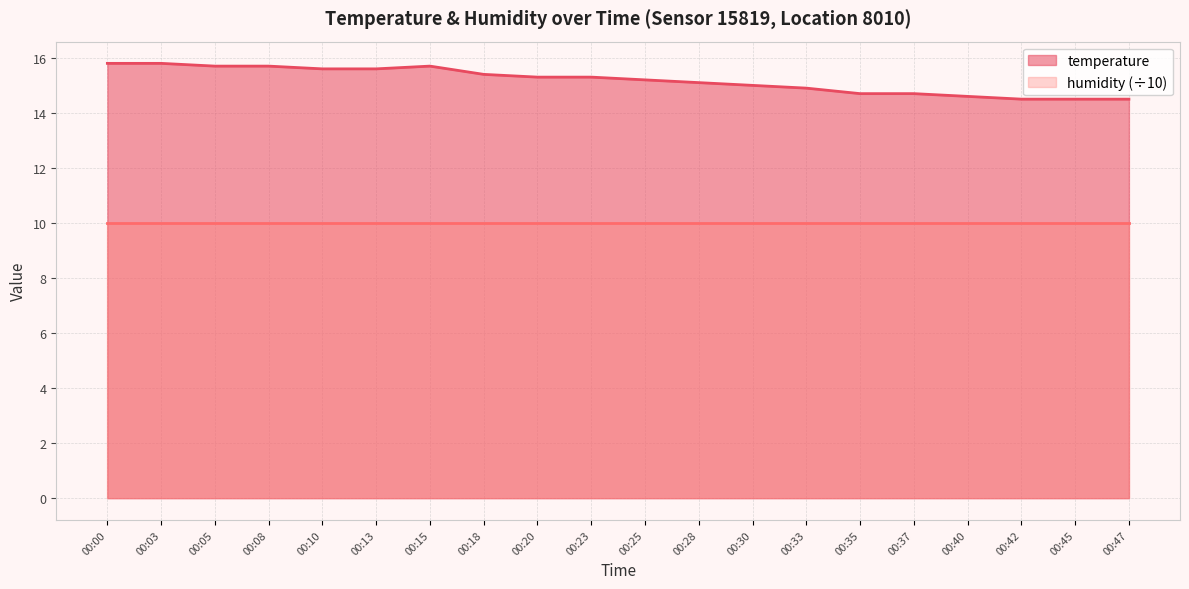

At 00:05, list the series in order from largest to smallest.

temperature, humidity (÷10)